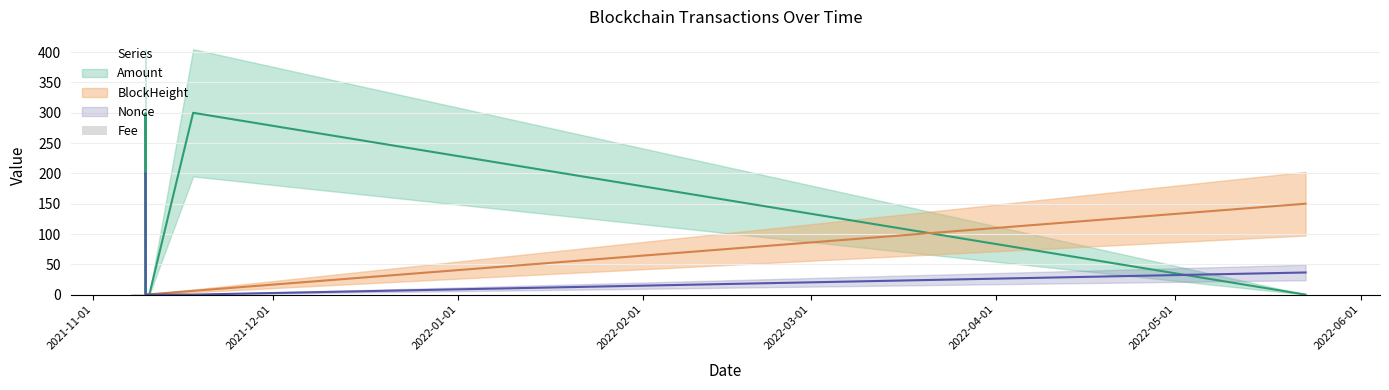

What is the label of the 3rd bar from the left?

2022-01-01